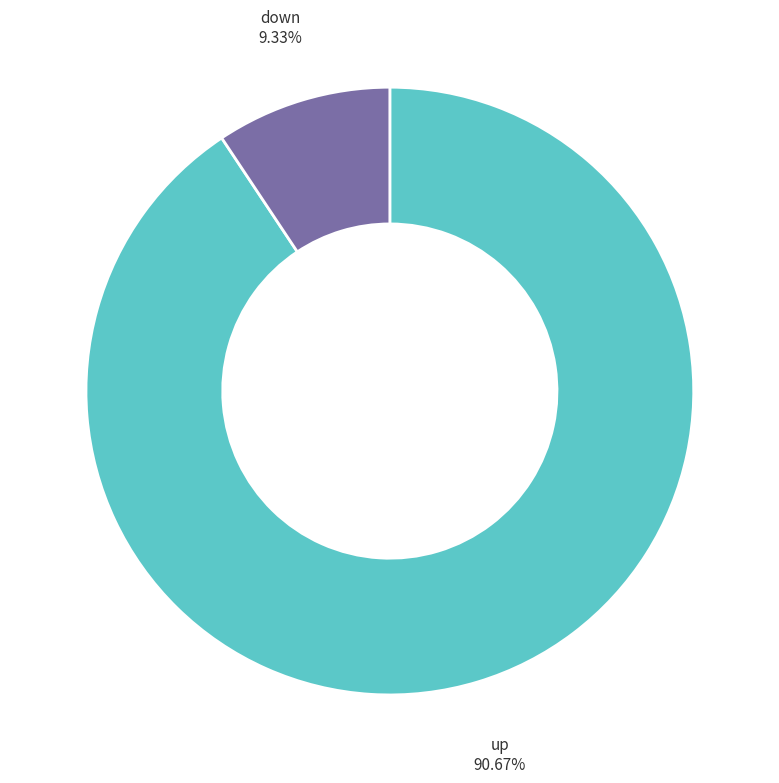

To the nearest percent, what is the combined percentage of down and up?

100%